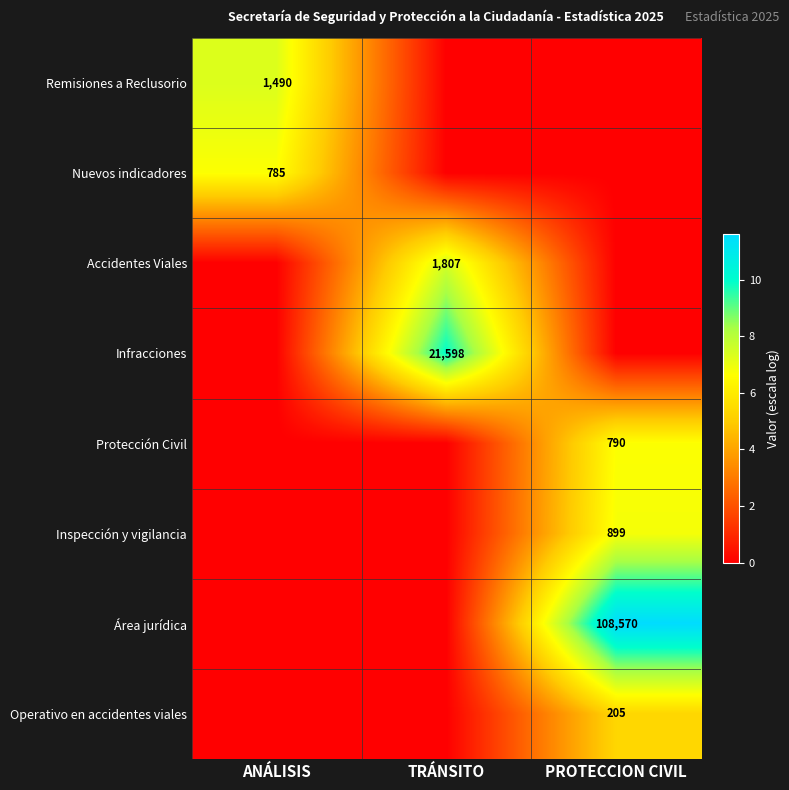

Is it true that Protección Civil equals 544 at PROTECCION CIVIL?

False